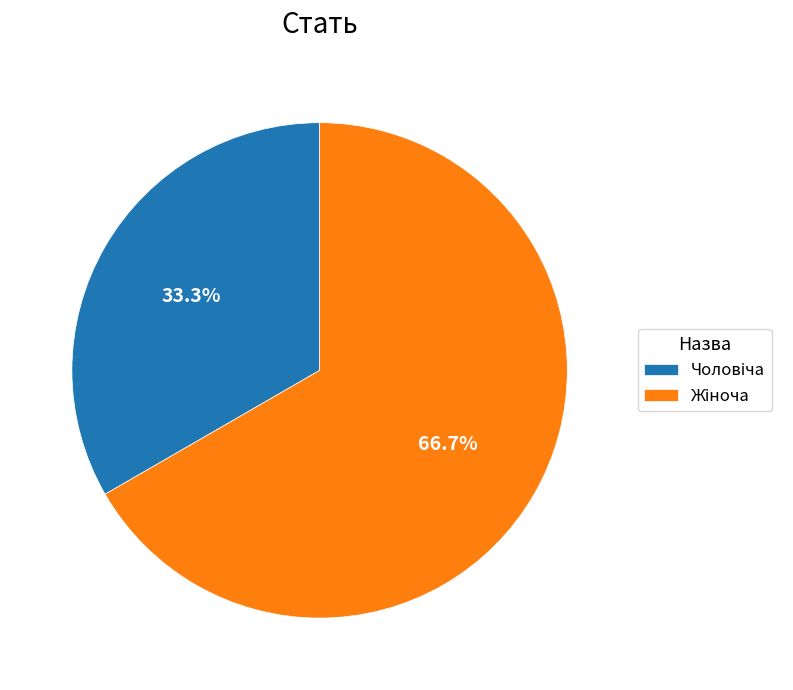

Is there any slice that represents more than half of the pie?

Yes